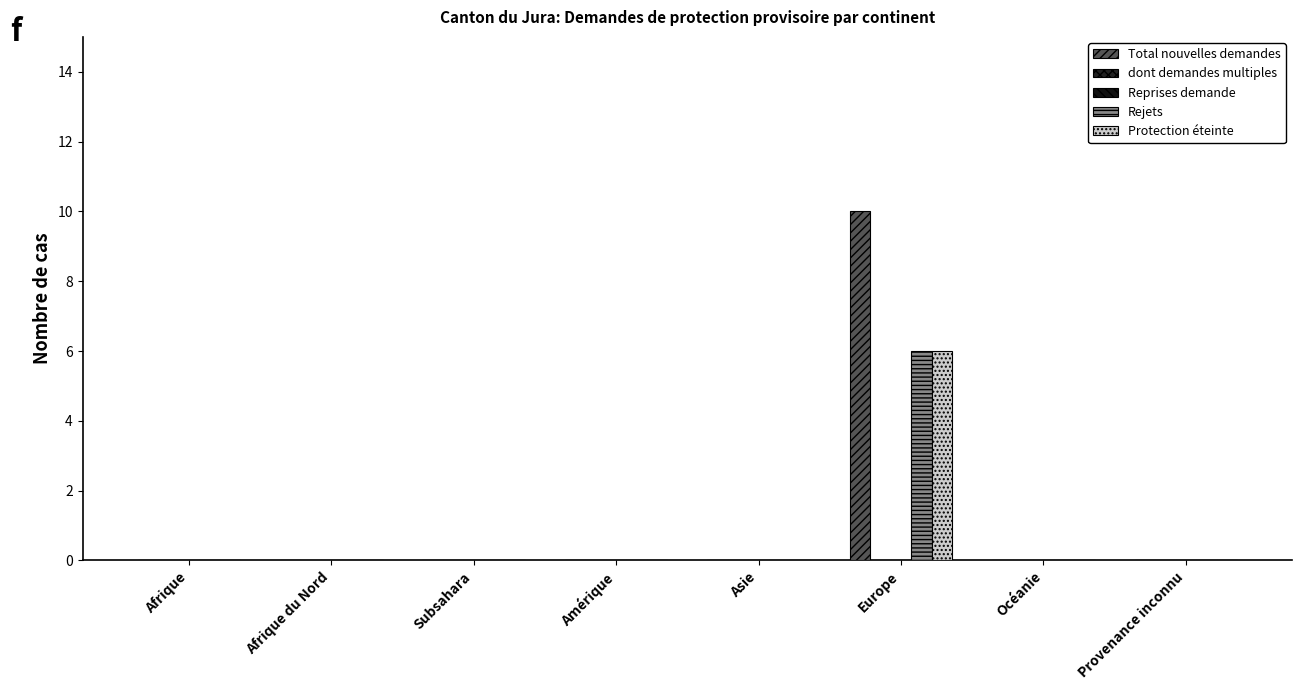

Is it true that dont demandes multiples equals 0 at Océanie?

True